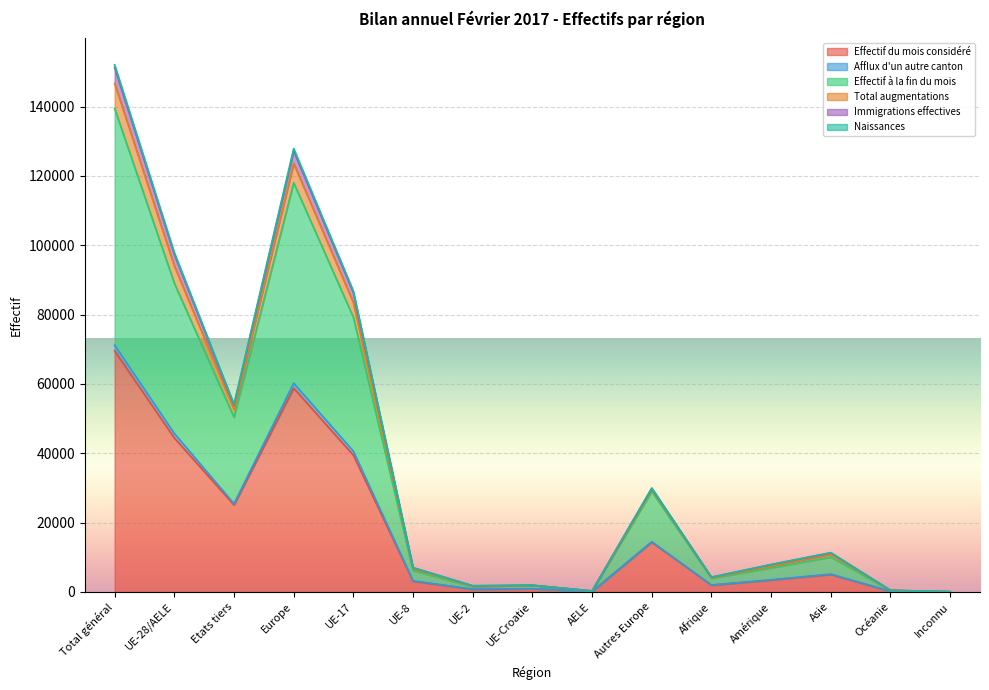

Reading left to right, what are all the values shown in this chart?

Effectif du mois considéré: 69527	44426	25101	58797	39455	3121	782	931	137	14371	1977	3451	5053	206	43
Afflux d'un autre canton: 152040	97887	54153	127894	86785	7035	1804	1947	316	30007	4279	7929	11356	489	93
Effectif à la fin du mois: 139424	89037	50387	118015	79228	6166	1482	1892	269	28978	3923	6920	10065	419	82
Total augmentations: 151228	97359	53869	127212	86331	6981	1791	1941	315	29853	4251	7903	11282	488	92
Immigrations effectives: 146652	94033	52619	123601	83447	6694	1674	1922	296	29568	4134	7474	10900	455	88
Naissances: 71180	45717	25463	60222	40596	3234	808	939	140	14505	2014	3525	5163	210	46